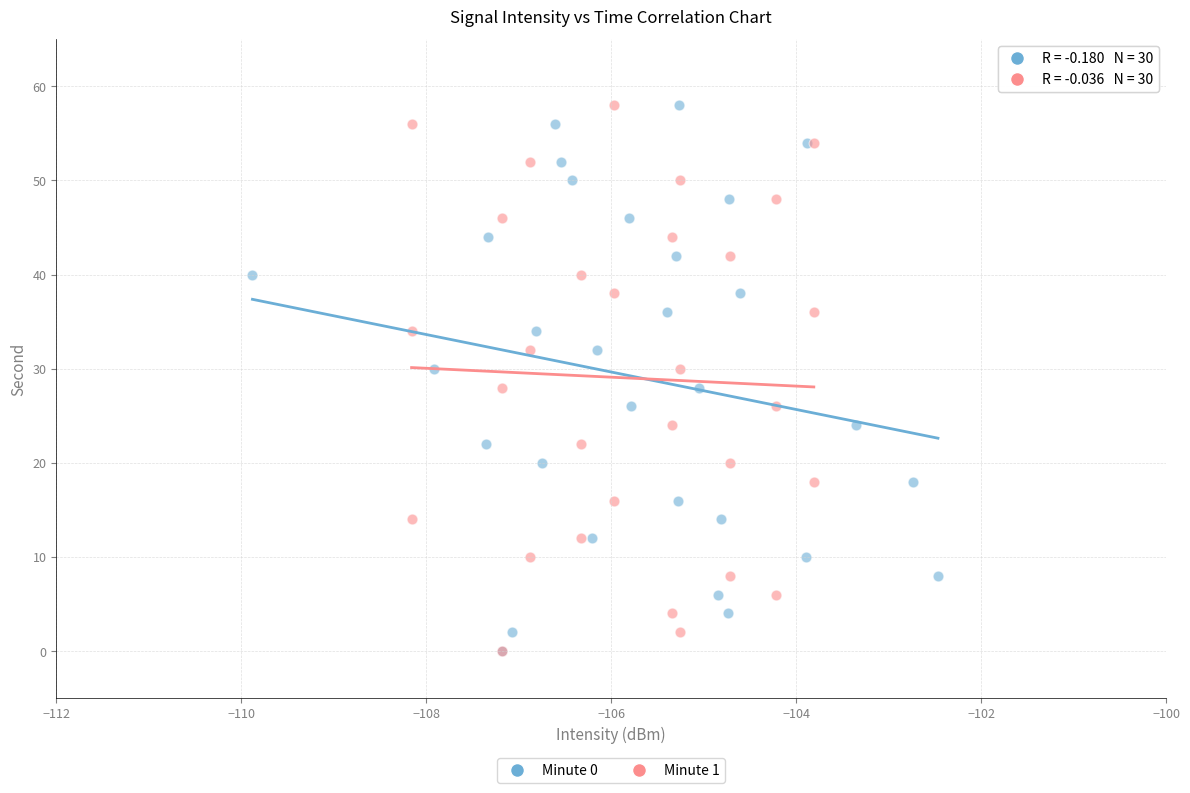

What are all the series names shown in the legend?

Minute 0, Minute 1